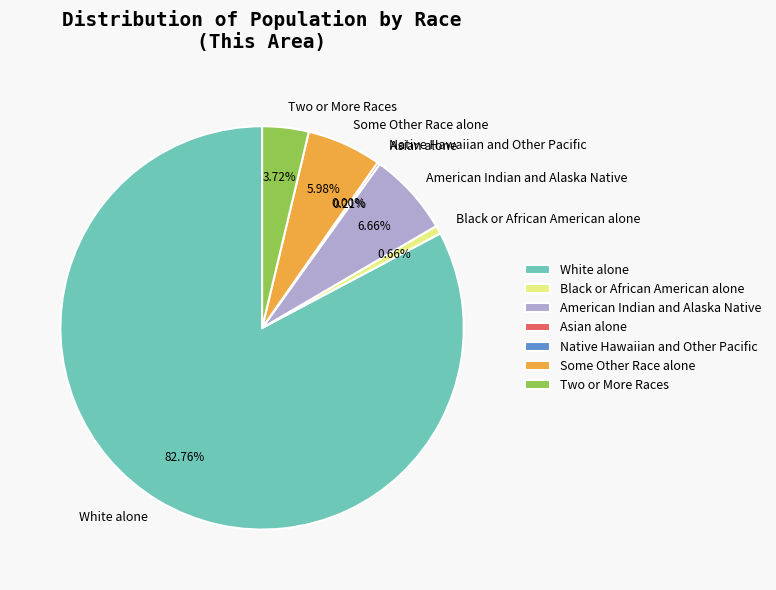

Combined, what portion of the pie is Asian alone and American Indian and Alaska Native?

6.9%